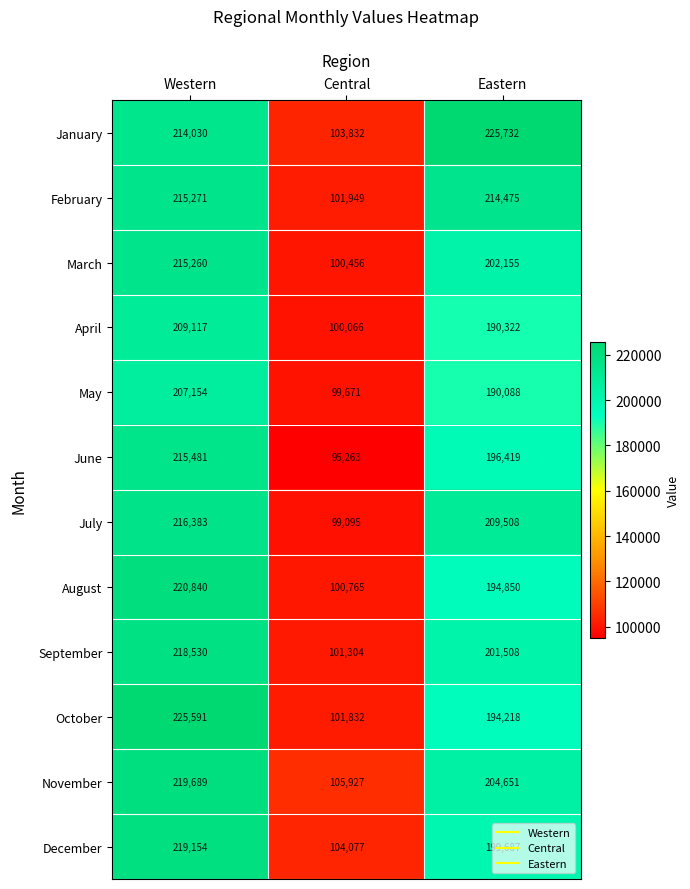

How many September values are between 101304 and 218530?

3